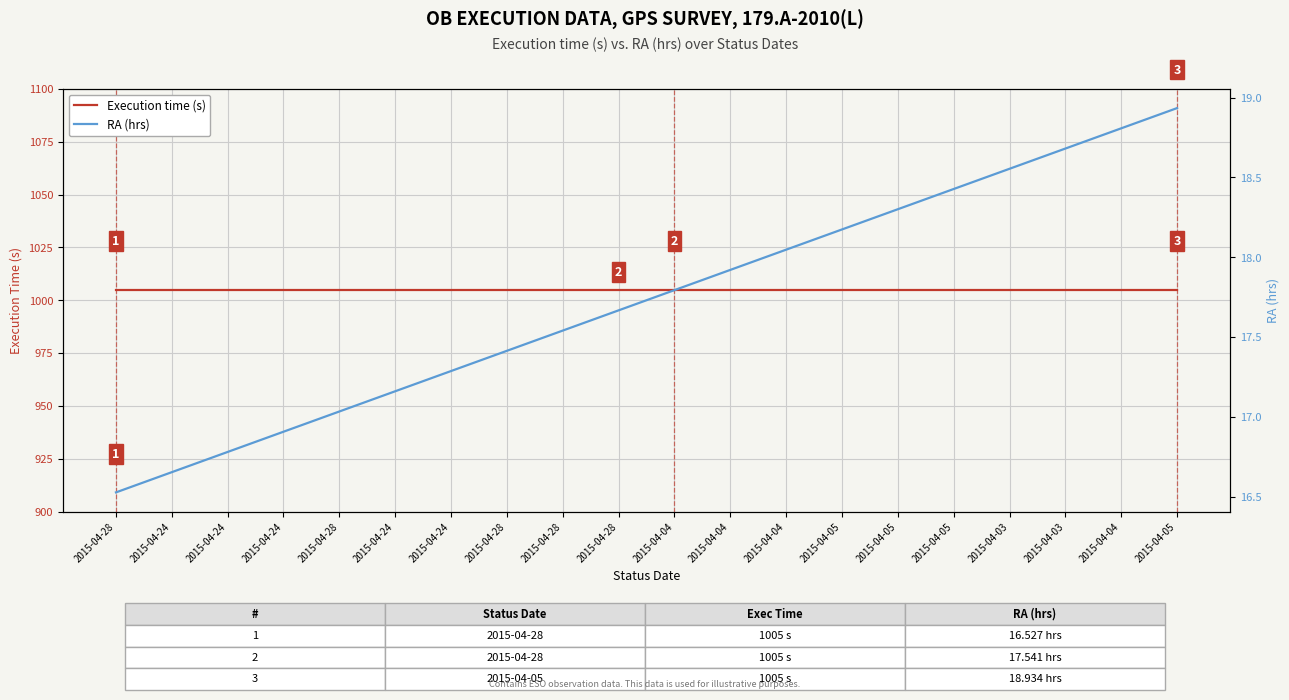

What is the average value of the RA (hrs) series?

17.7